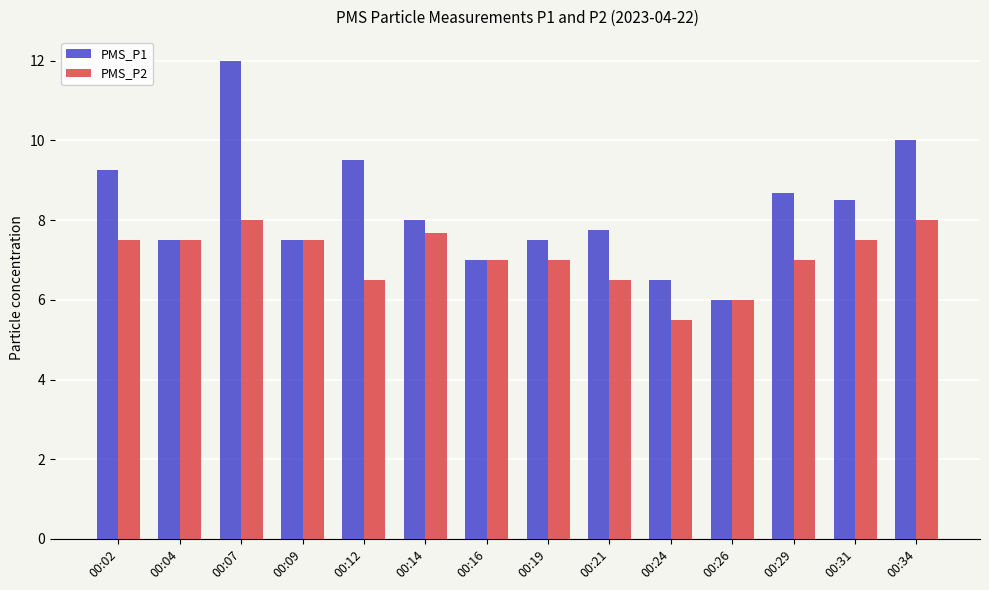

Is the value of PMS_P1 at 00:26 greater than the value of PMS_P2 at 00:16?

No